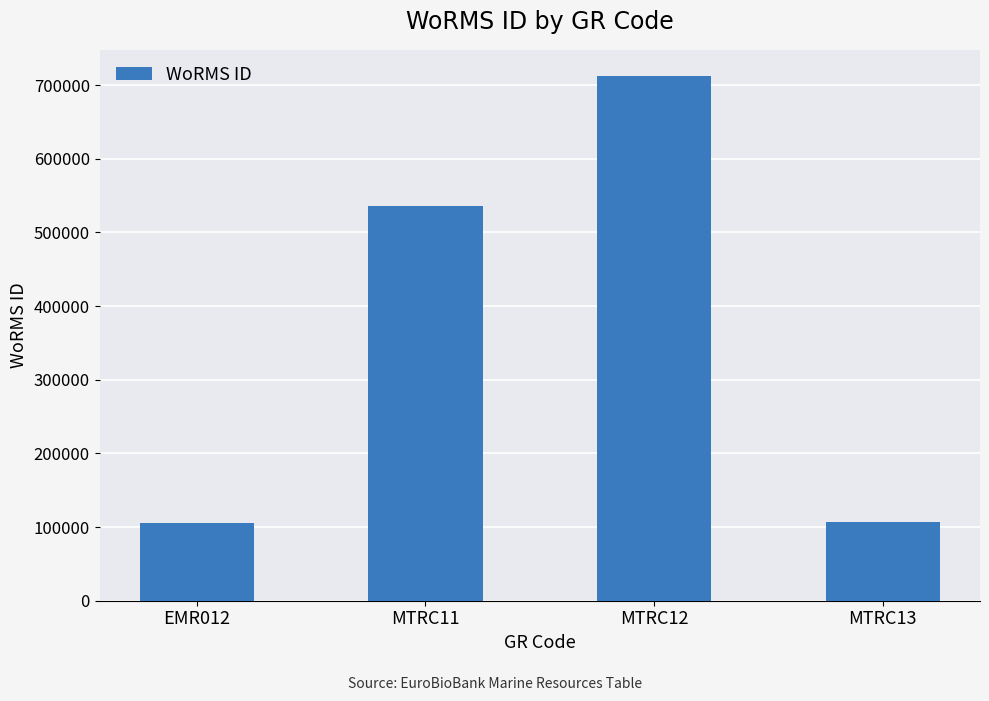

What is the greatest value displayed?

712167